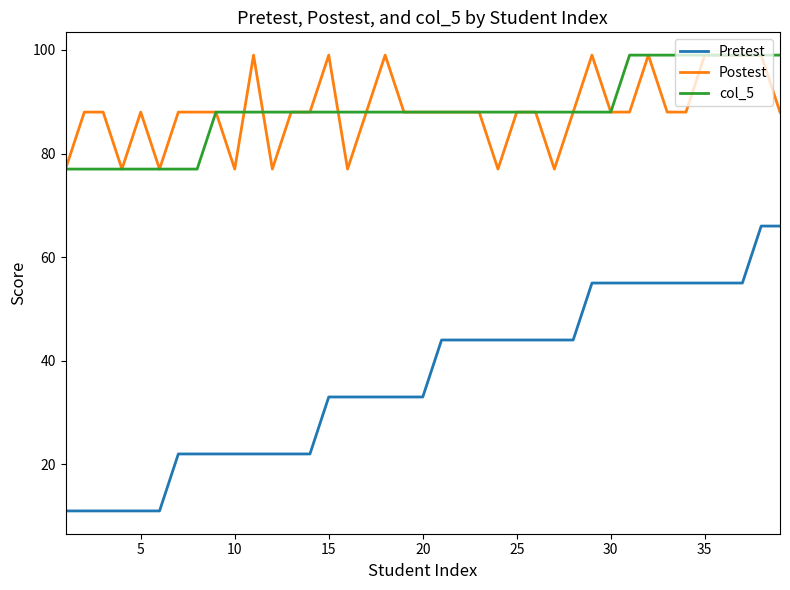

Count the number of data series in this chart.

3